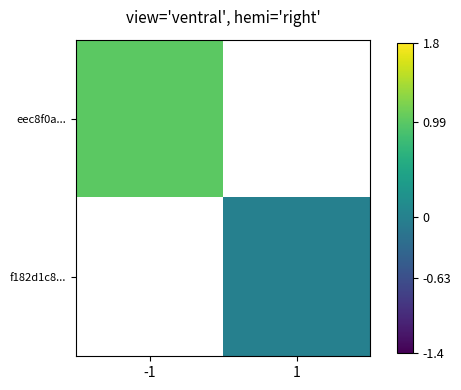

At which category does the chart reach its peak across all series?

-1